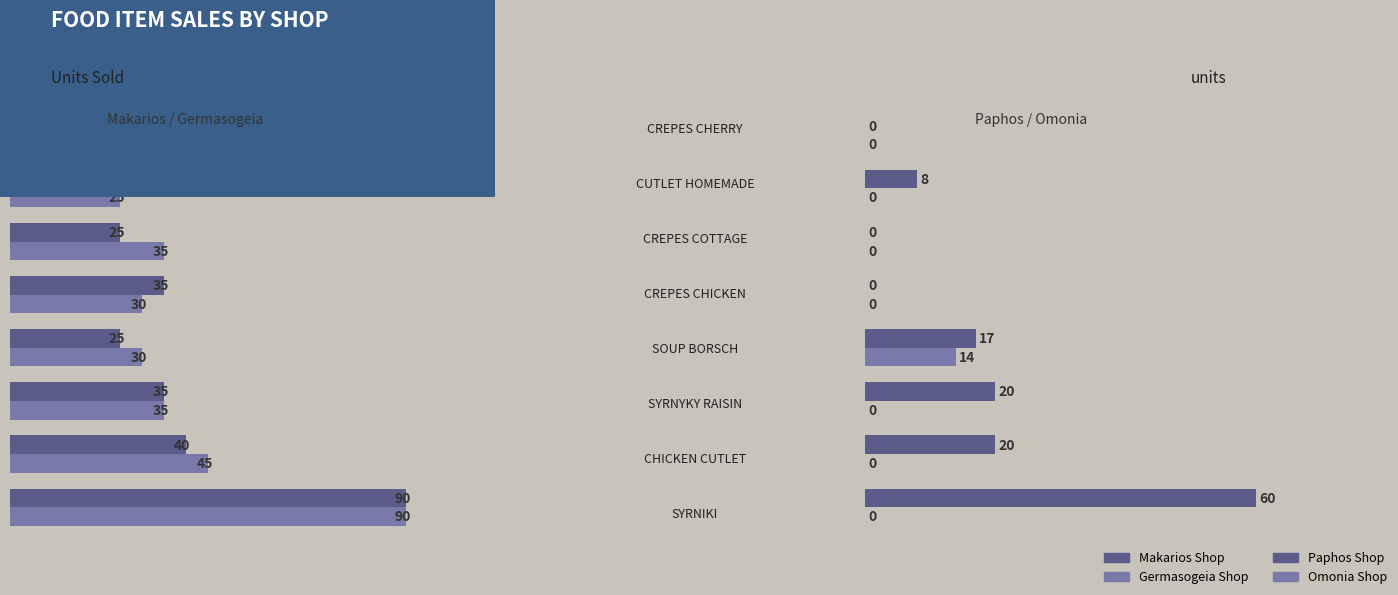

What is the value of the Germasogeia Shop bar at the 7th from the left?

25